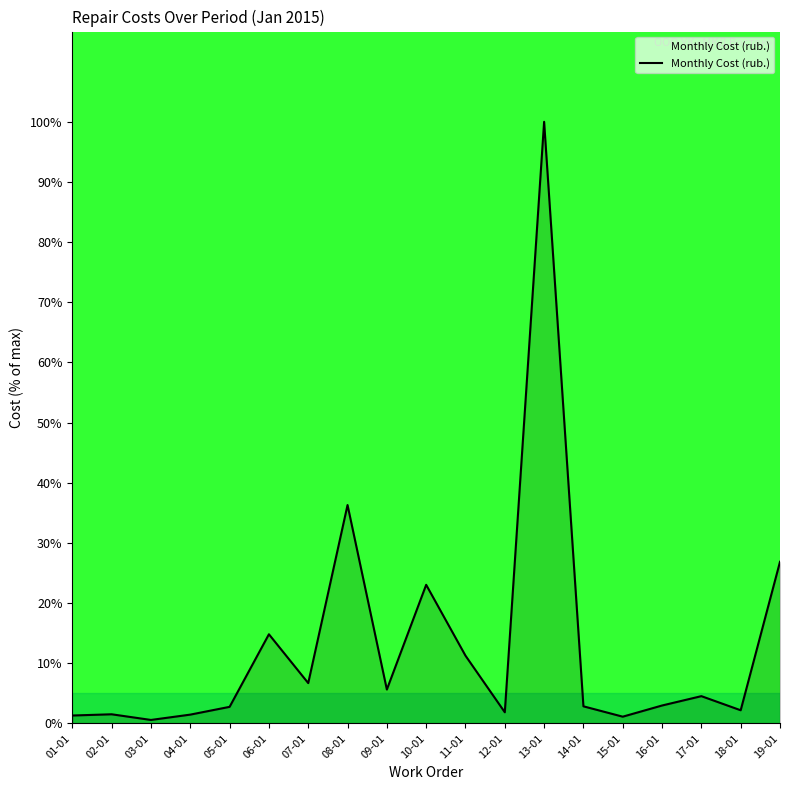

Where is the data nearest to the value 50?

08-01